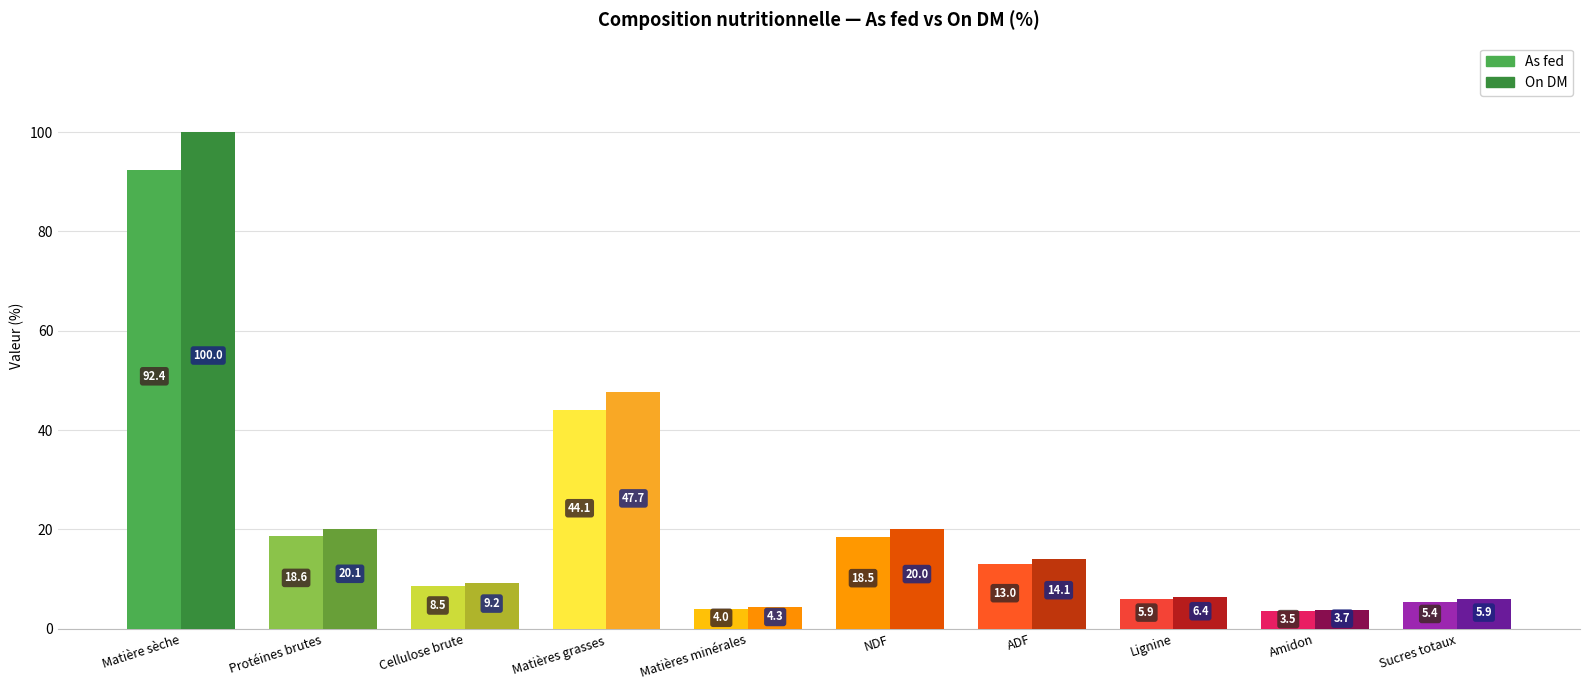

What is the difference between the highest and lowest values at Matière sèche?

7.6